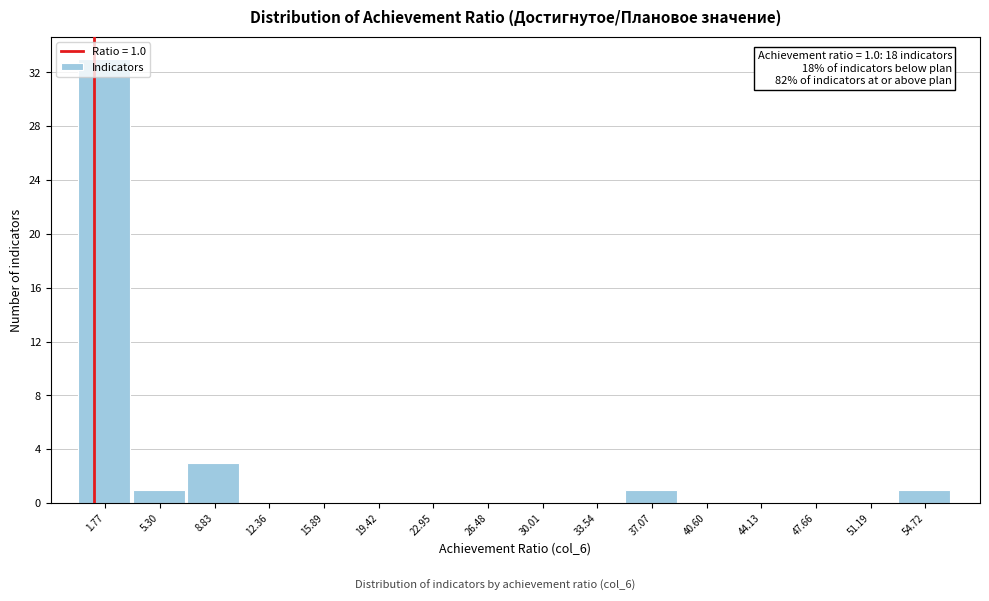

Over which range of the x-axis is the bar tallest?

0.0 to 3.5